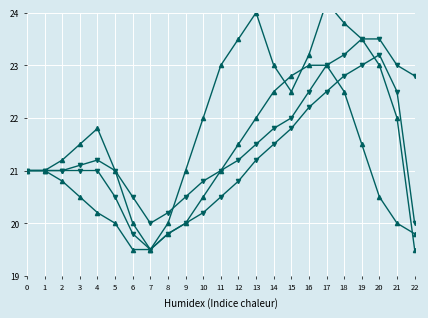

The col_7 series shows 20.0 at 21. True or false?

True